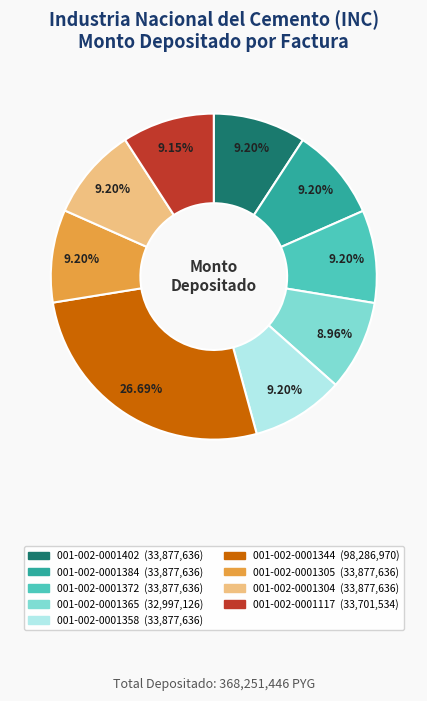

How many slices are in this pie chart?

9